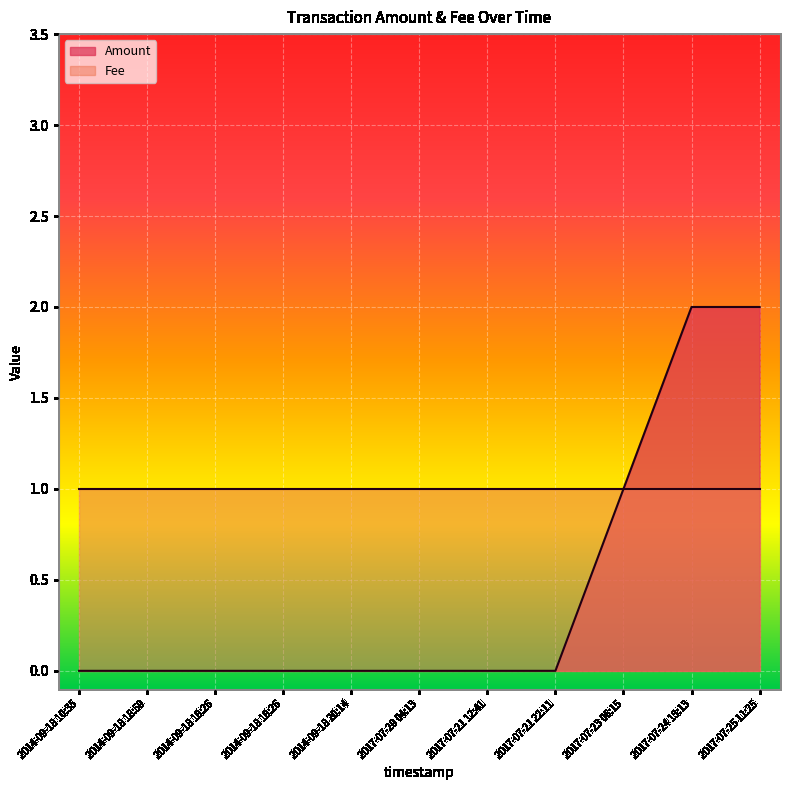

Where is the data nearest to the value 1?

2017-07-23 06:15